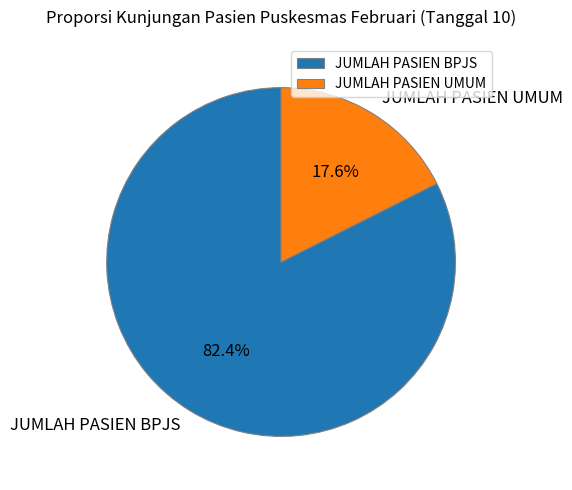

Rank the categories by value from lowest to highest.

JUMLAH PASIEN UMUM, JUMLAH PASIEN BPJS